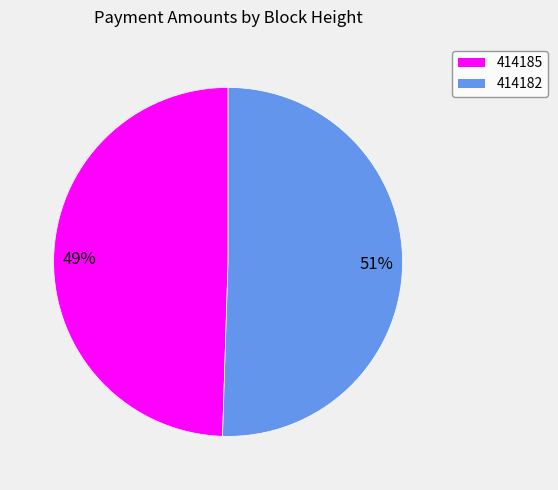

Is it true that 414182 is 57% of the pie?

False